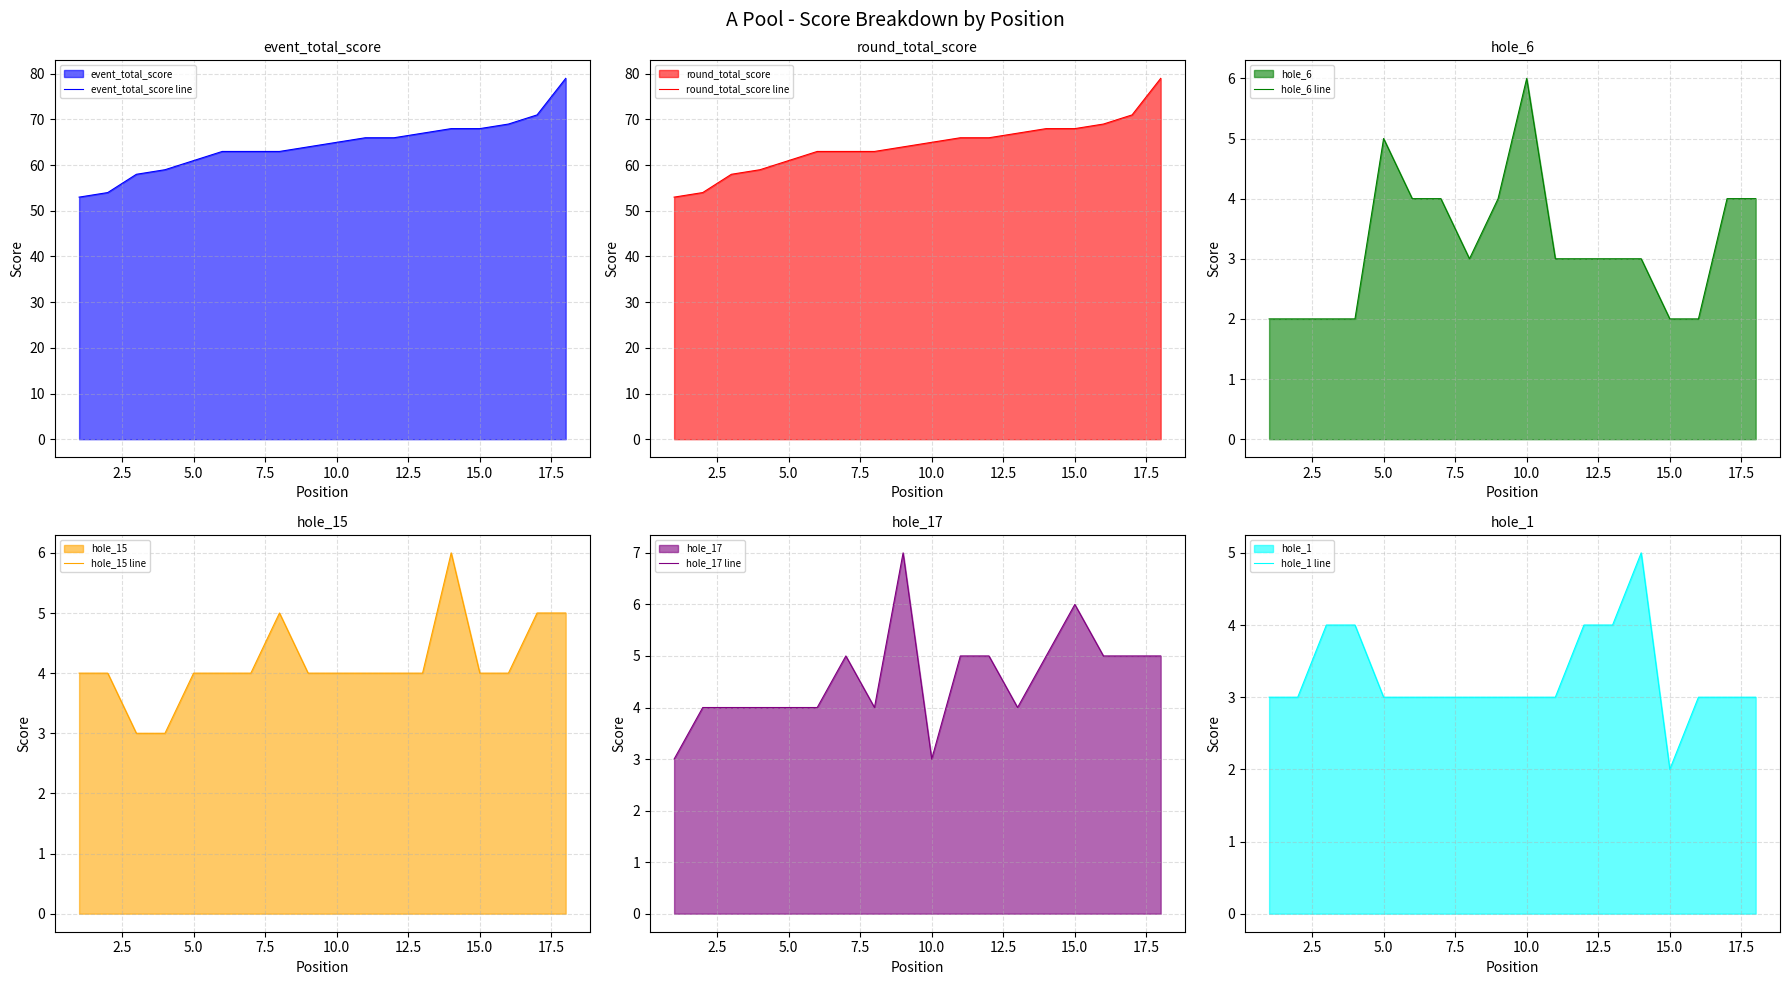

What is the highest value of the event_total_score line series?

79